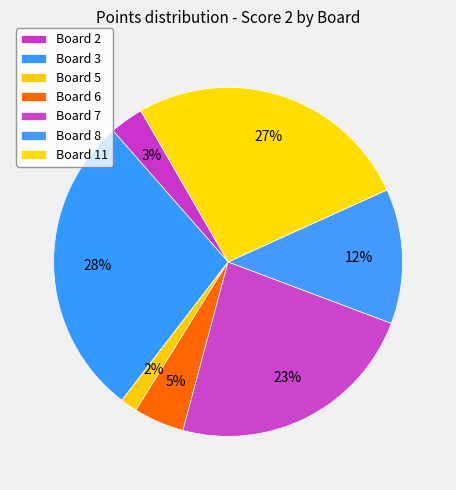

To the nearest percent, what is the difference between the Board 6 and Board 5 slice percentages?

3%